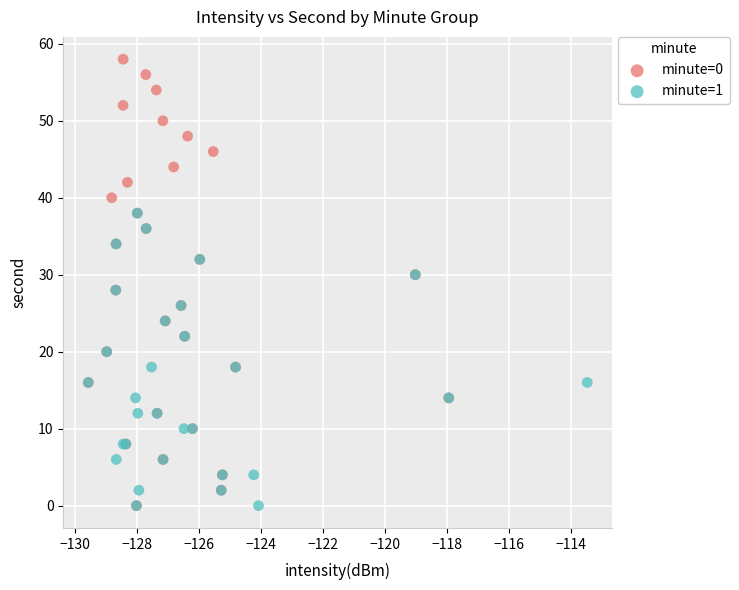

Which series contains the highest Y value?

minute=0